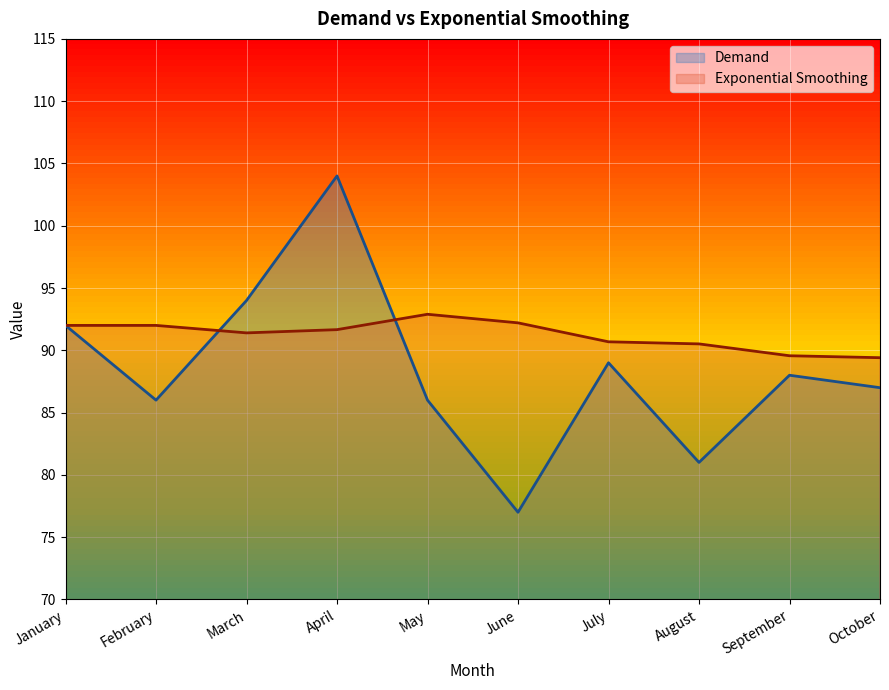

How many series are shown in this chart?

2